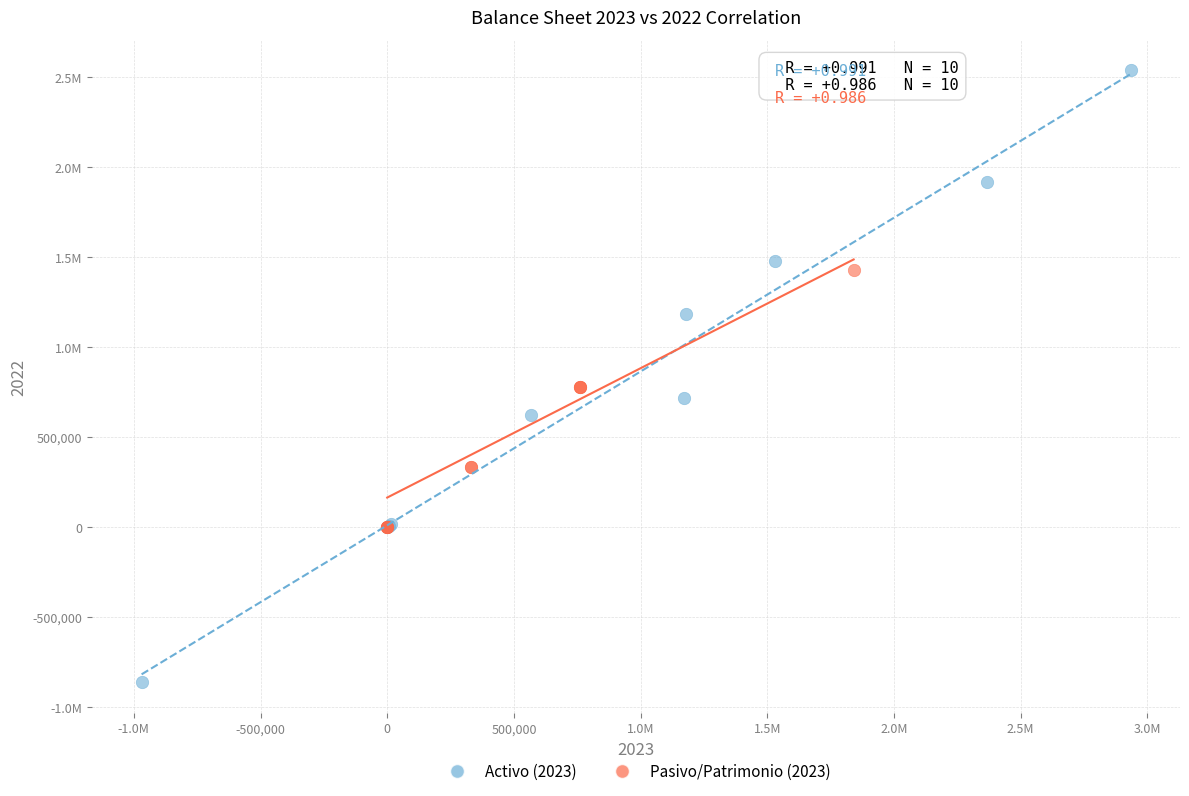

What are all the series names shown in the legend?

Activo (2023), Pasivo/Patrimonio (2023)